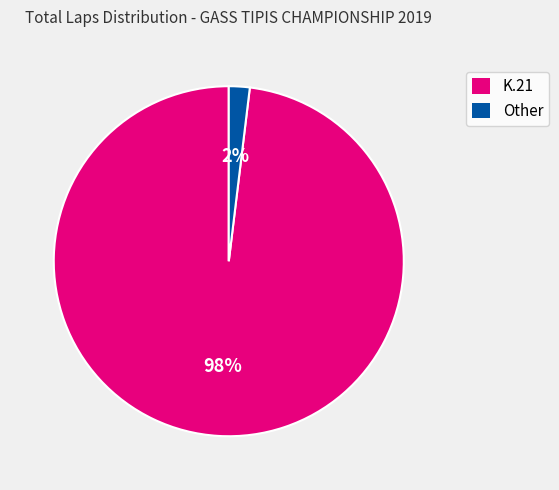

Combined, do K.21 and Other account for over 50%?

Yes